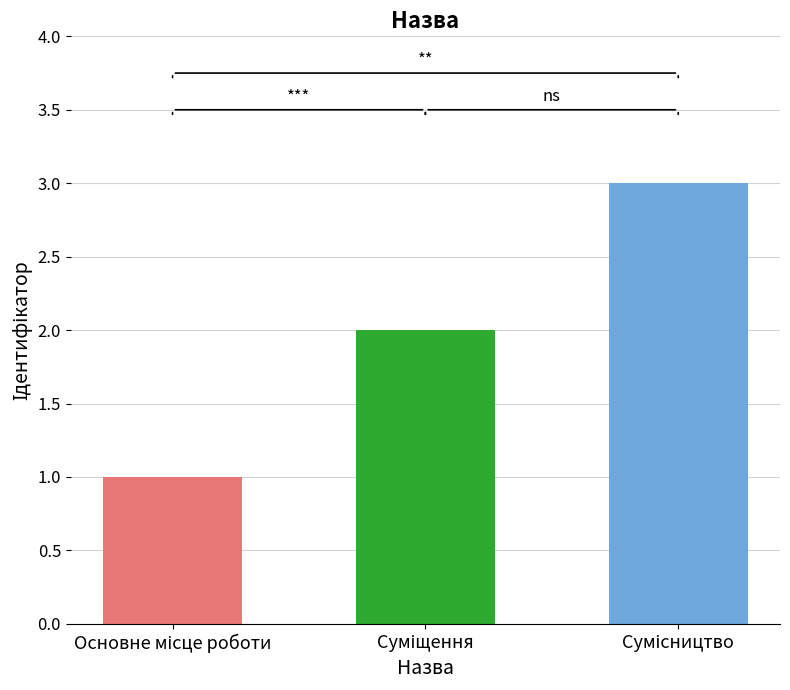

How many data points does each series have?

3